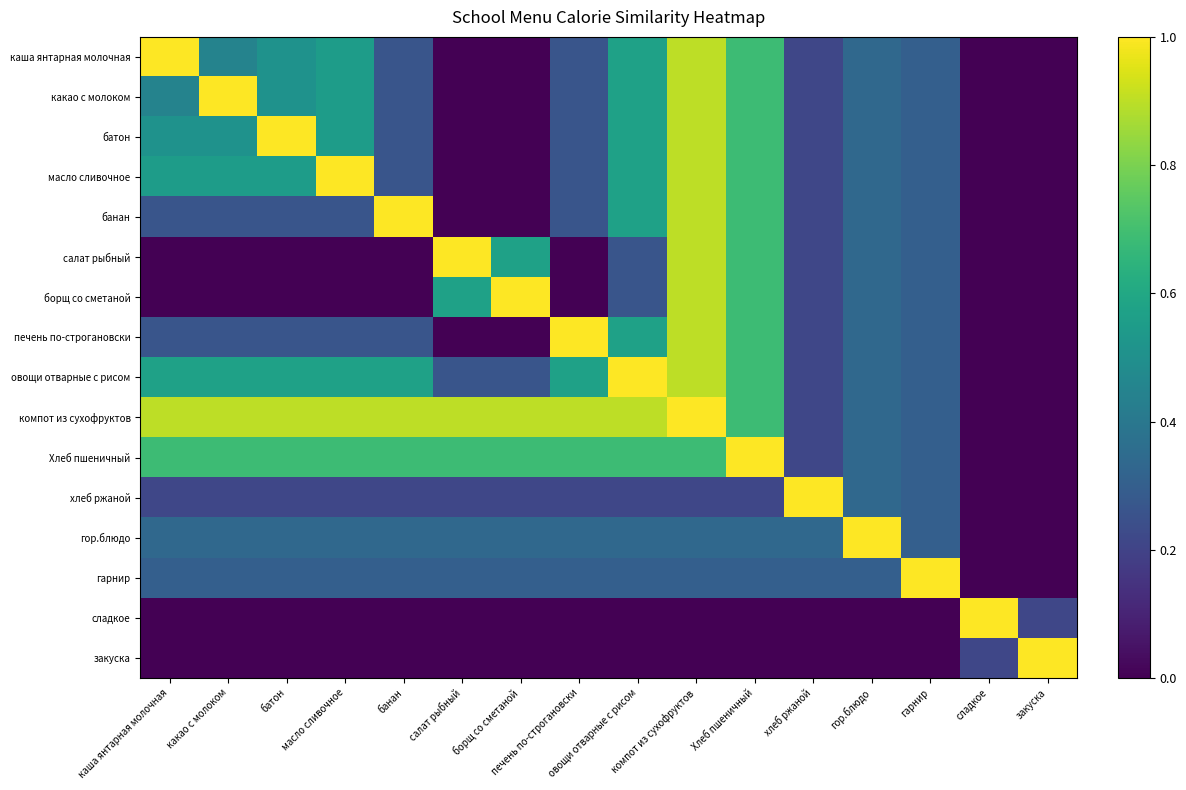

Which label corresponds to the largest value in the chart?

каша янтарная молочная